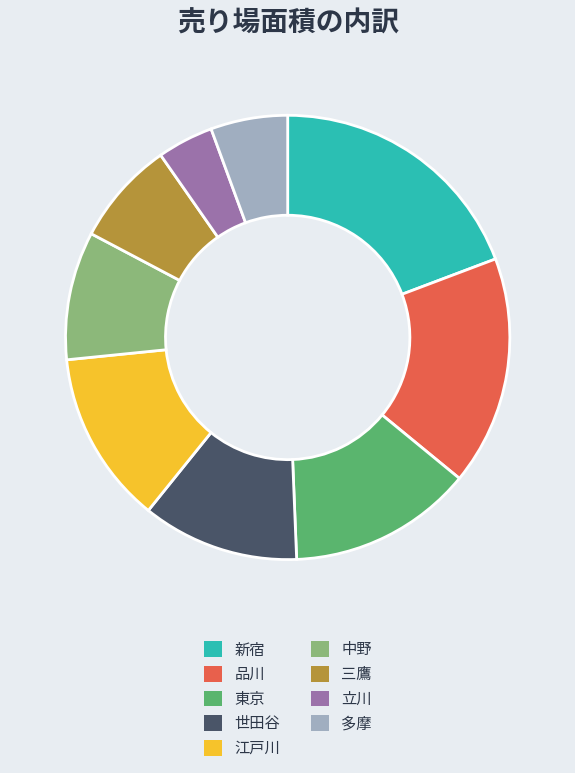

Combined, do 世田谷 and 江戸川 account for over 50%?

No